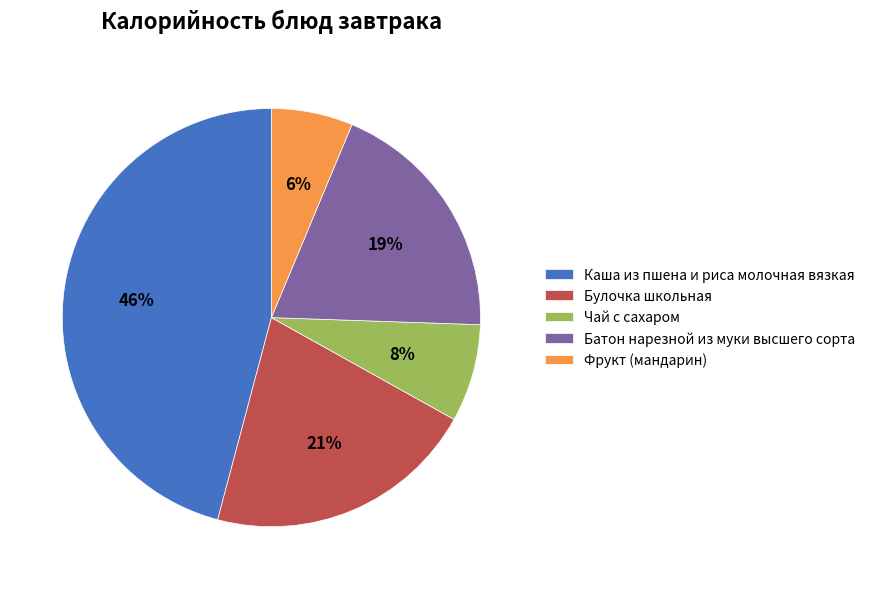

To the nearest percent, what is the difference between the Фрукт (мандарин) and Батон нарезной из муки высшего сорта slice percentages?

13%